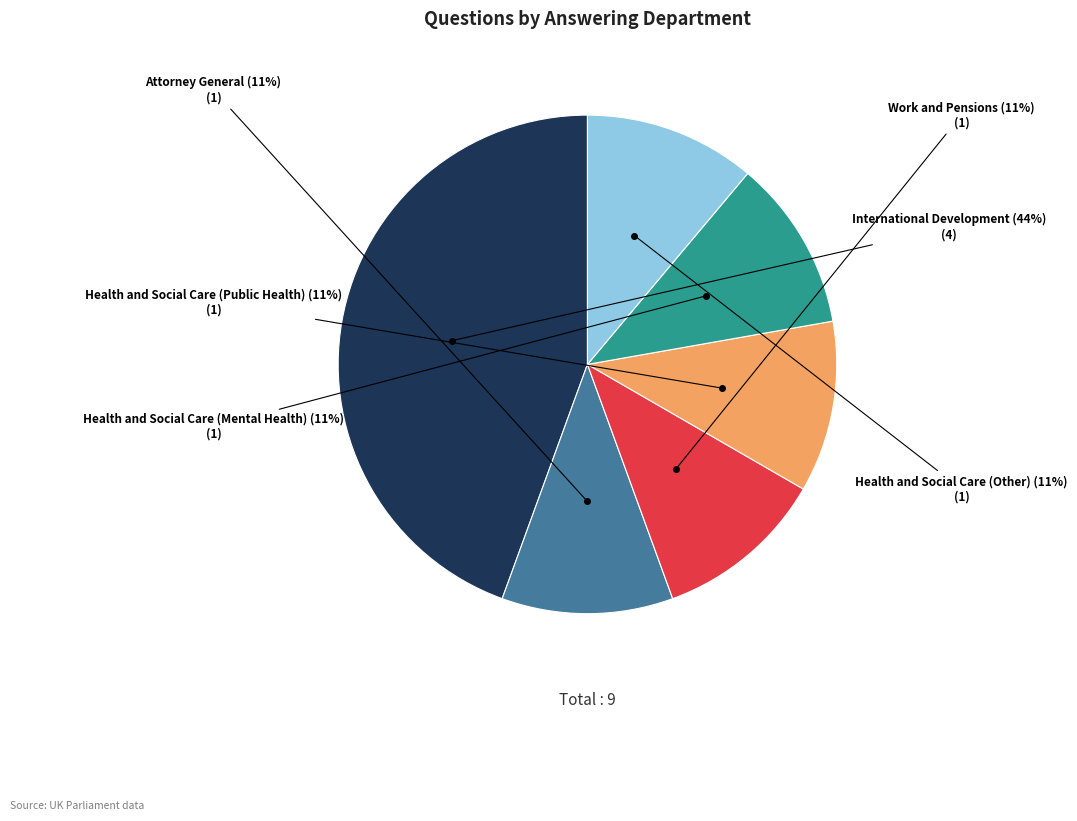

To the nearest percent, what is the difference between the largest and smallest slice percentages?

33%